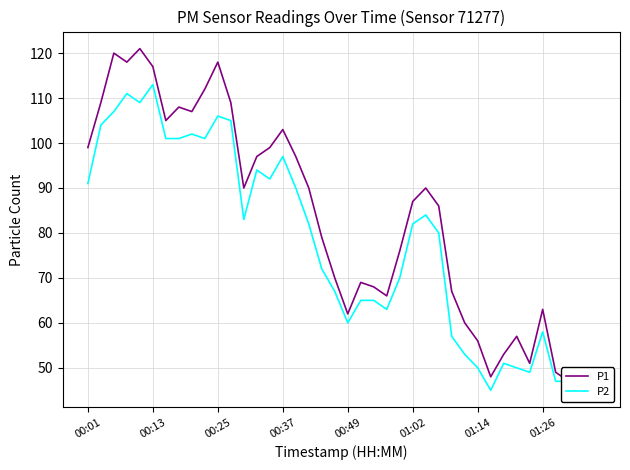

Where is P1 nearest to the value 83?

27